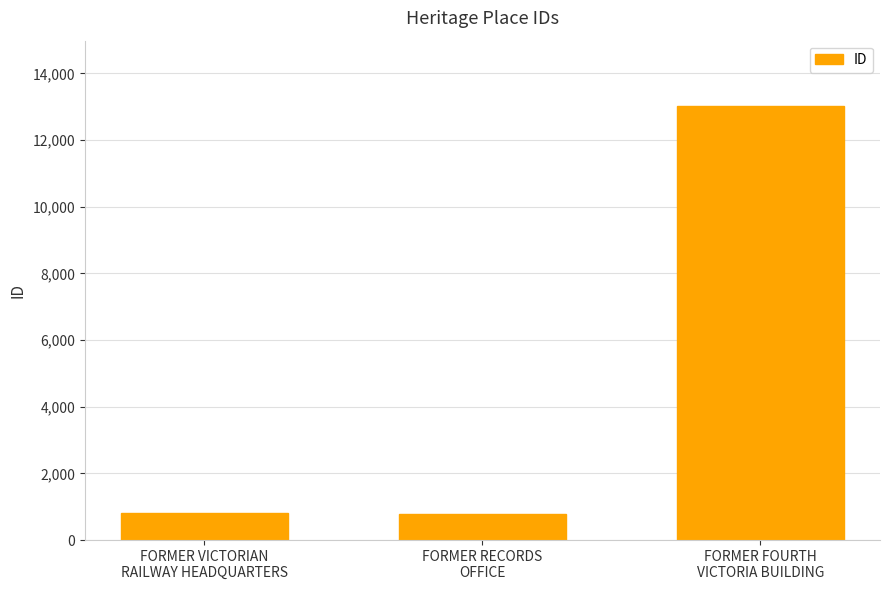

What is the difference between the values at FORMER RECORDS
OFFICE and FORMER VICTORIAN
RAILWAY HEADQUARTERS?

8